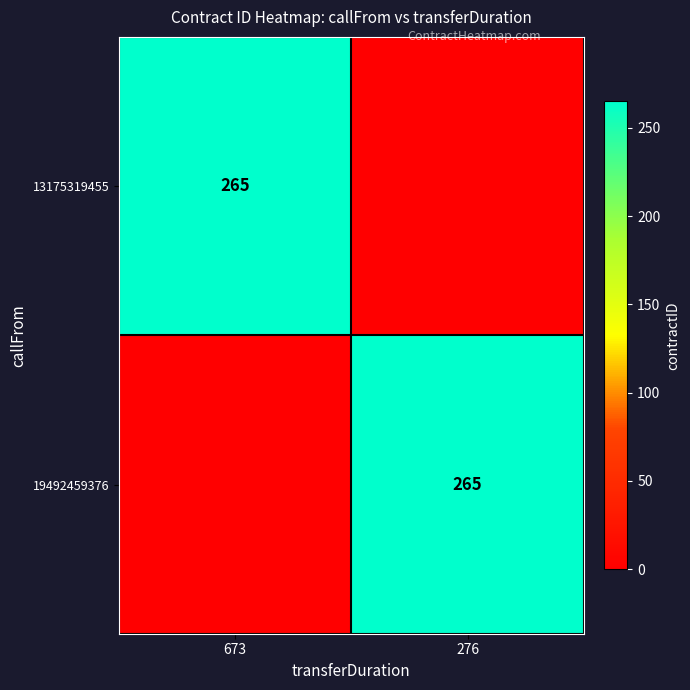

True or false: 19492459376 has a value of 452 at 276.

False